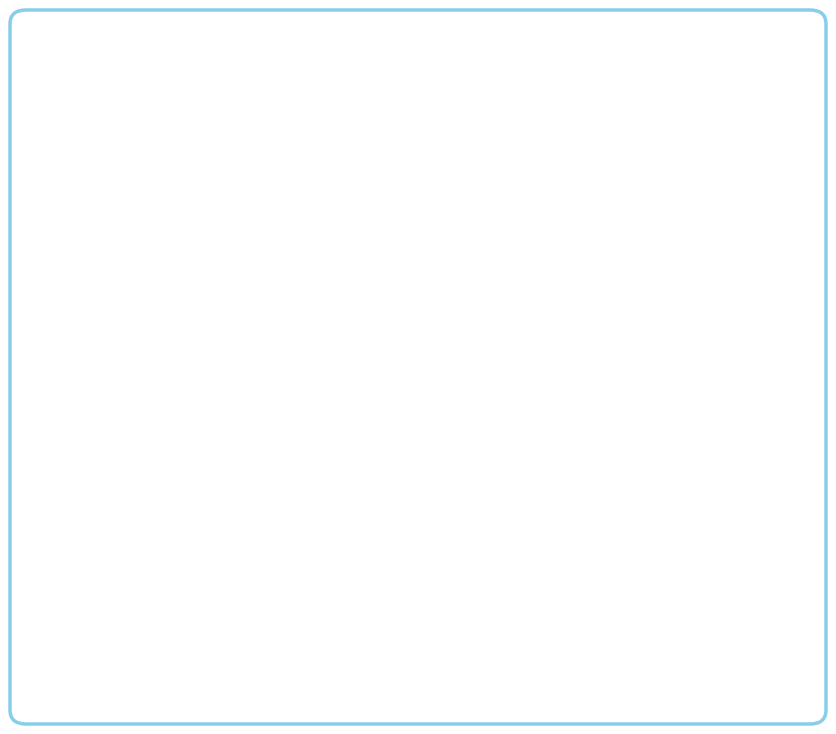

What is the difference between the maximum and minimum values?

1847